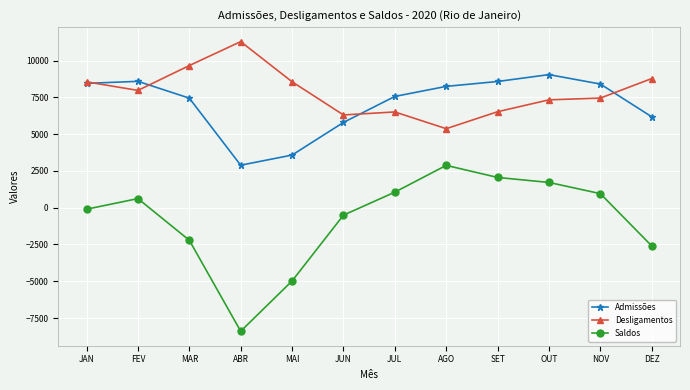

Where is Saldos nearest to the value -2762?

DEZ